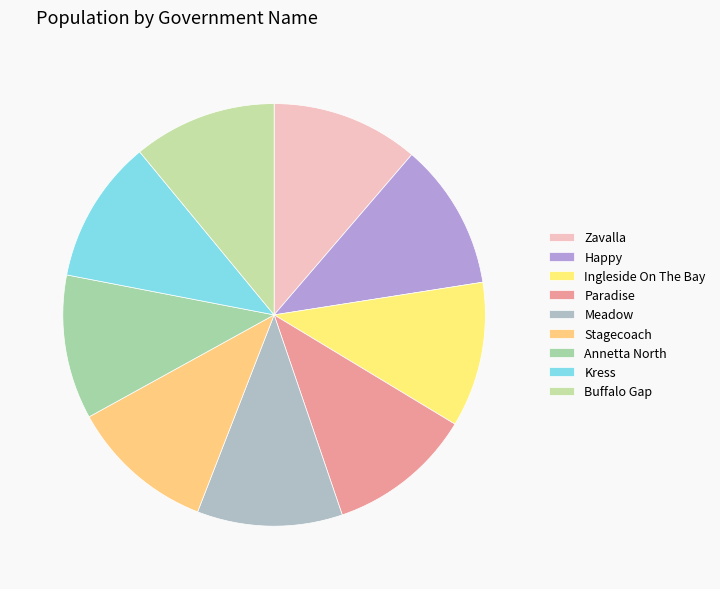

Approximately how many times larger is the value at Ingleside On The Bay compared to Happy?

1.0